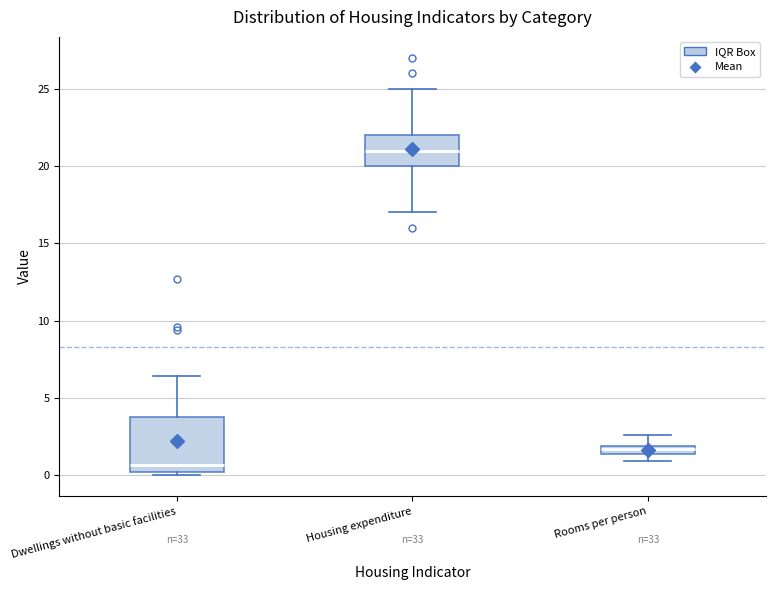

Where is the lower edge of the box for Rooms per person on the y-axis? The values are not printed on the chart, so give them approximately, as read against the axis.

1.5